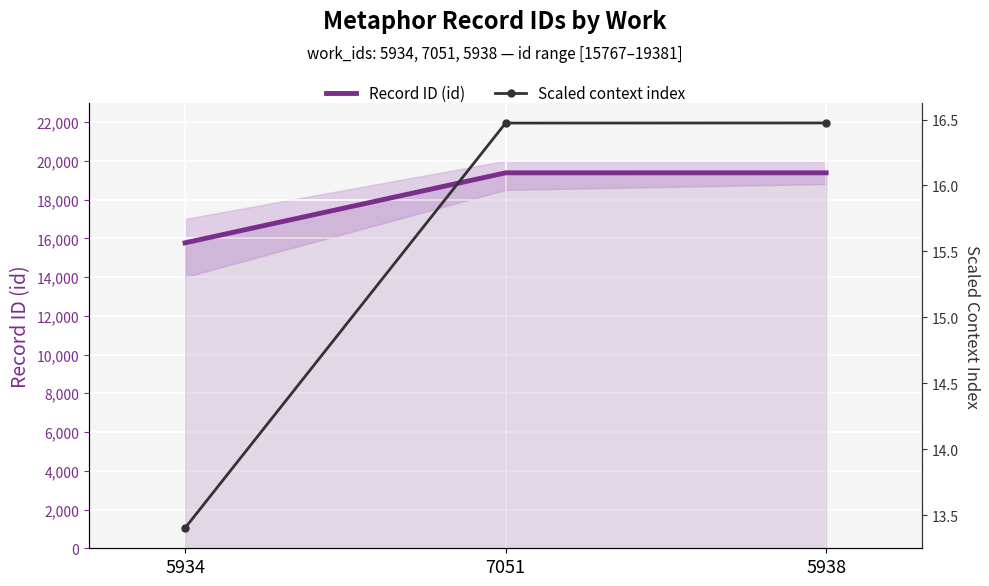

Which category has the highest value in the Scaled context index series?

5938